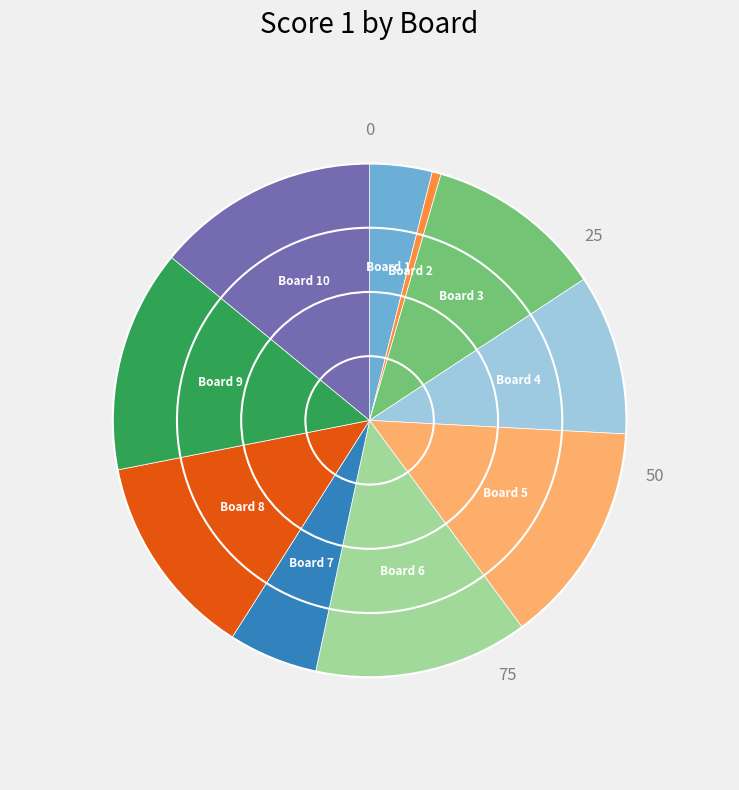

Does any single category account for the majority?

No